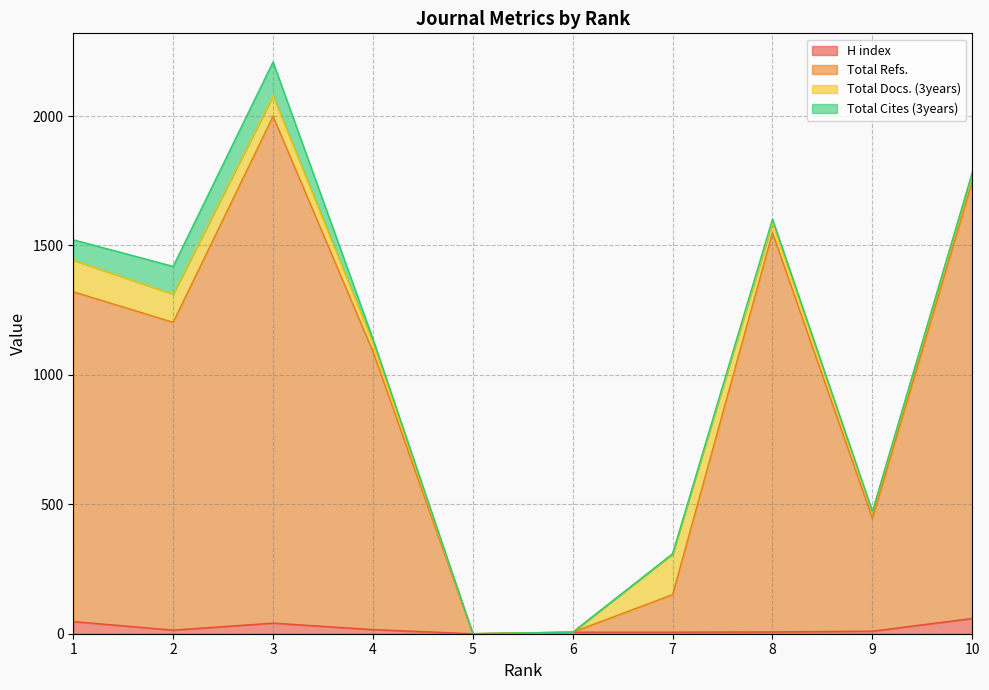

True or false: H index and Total Refs. intersect in this chart.

False